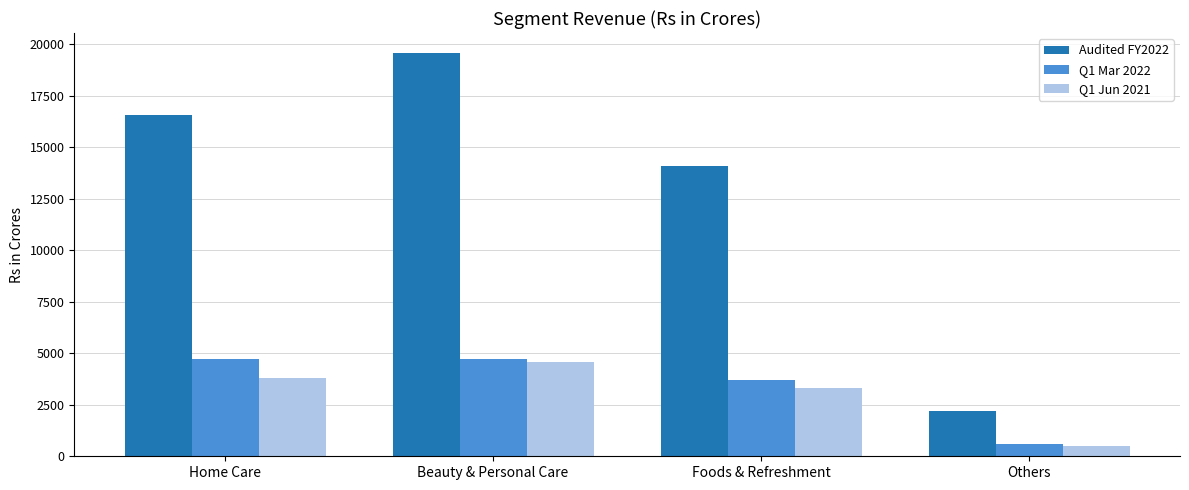

At how many categories does at least one series exceed 17163?

1